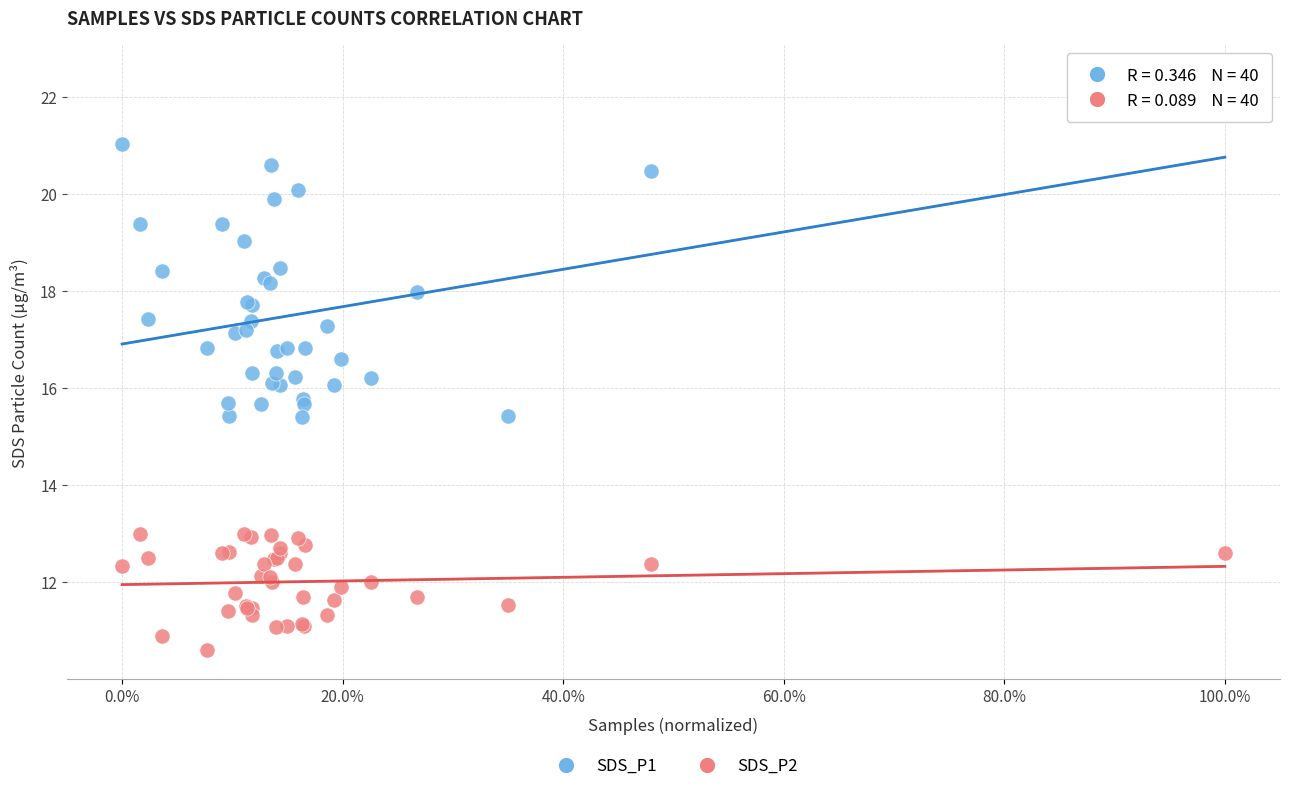

Which series contains the lowest Y value?

SDS_P2